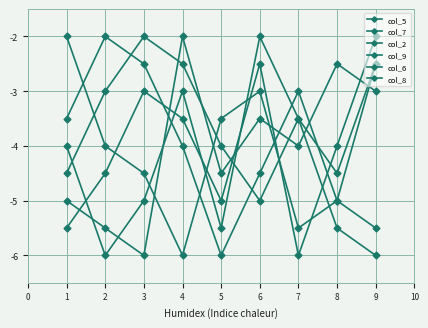

Reading right to left, transcribe all the data shown in this chart.

col_5: -3.0	-2.5	-4.0	-3.5	-4.5	-2.0	-6.0	-5.5	-5.0
col_7: -5.5	-5.0	-3.0	-4.5	-6.0	-4.0	-2.5	-2.0	-3.5
col_2: -2.5	-5.0	-5.5	-3.0	-3.5	-6.0	-4.5	-4.0	-2.0
col_9: -2.5	-4.5	-3.5	-2.0	-5.5	-3.0	-5.0	-6.0	-4.0
col_6: -6.0	-5.5	-3.5	-5.0	-4.0	-2.5	-2.0	-3.0	-4.5
col_8: -2.0	-4.0	-6.0	-2.5	-5.0	-3.5	-3.0	-4.5	-5.5